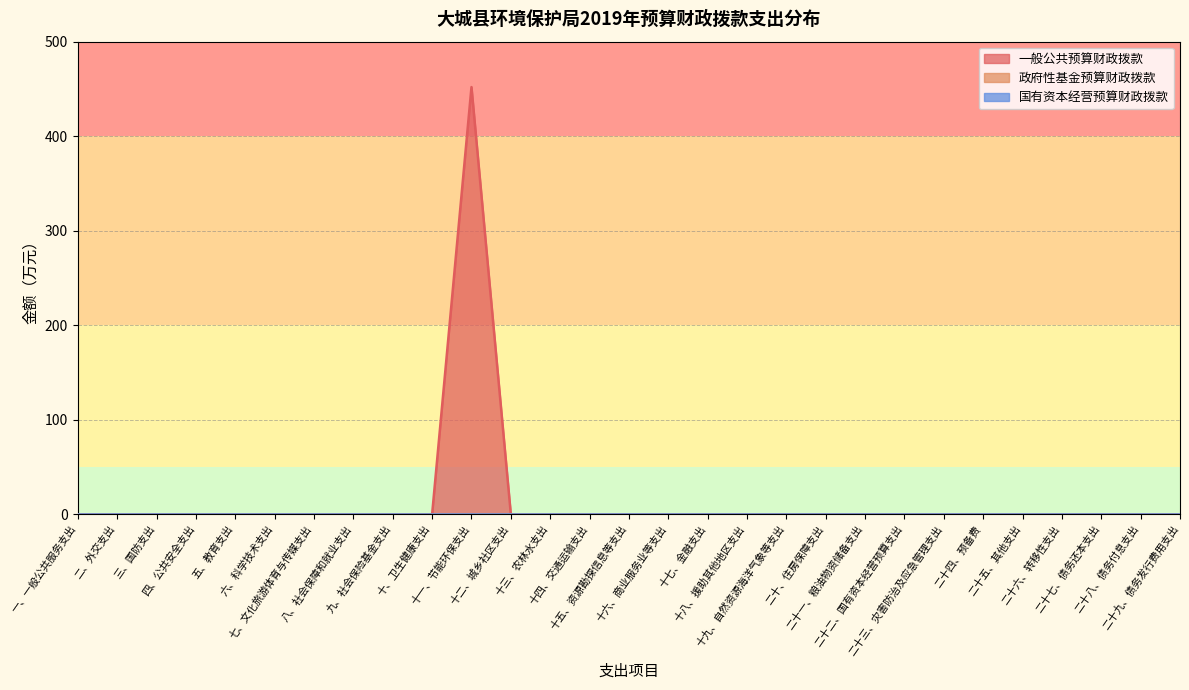

What is the average value of the 一般公共预算财政拨款 series?

15.6